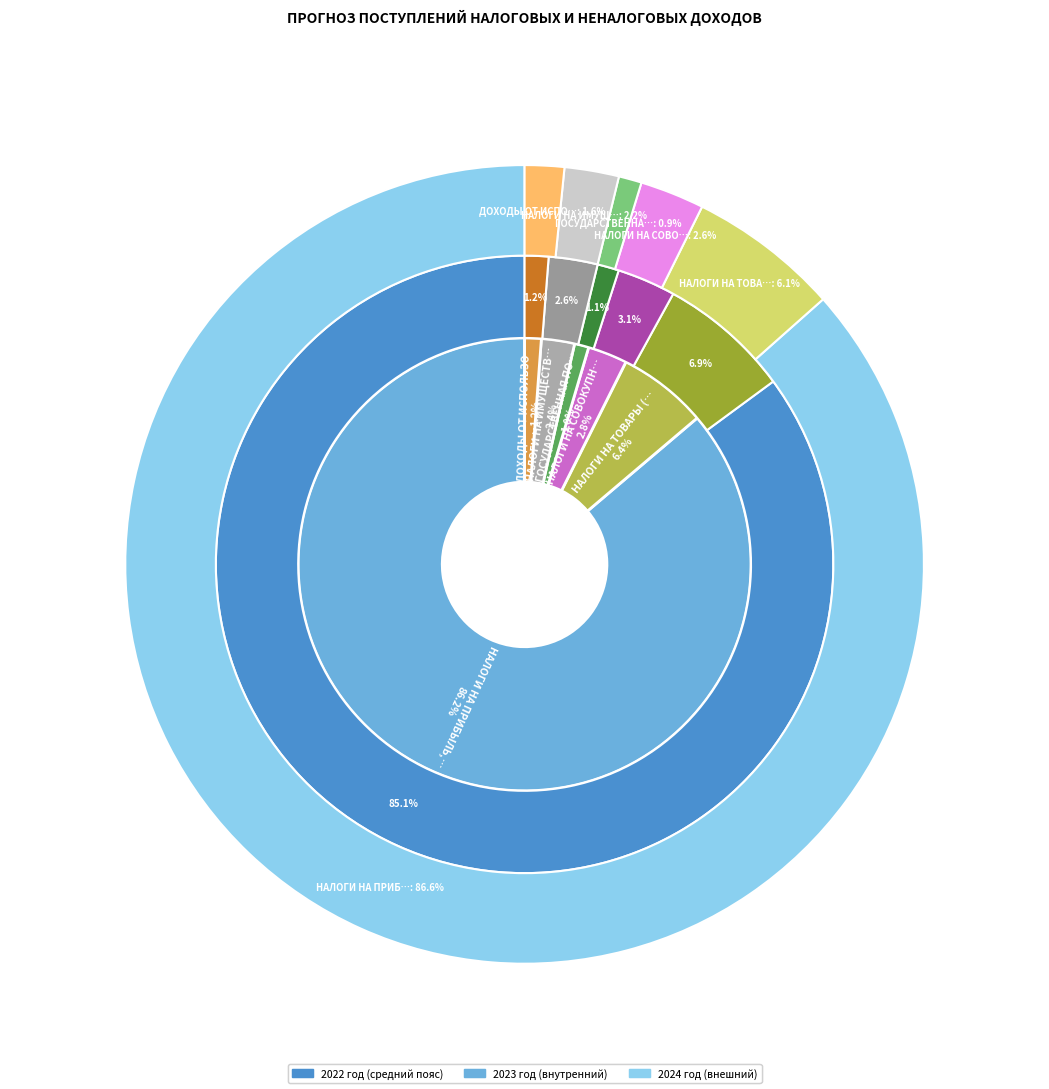

How many segments does this pie chart have?

6